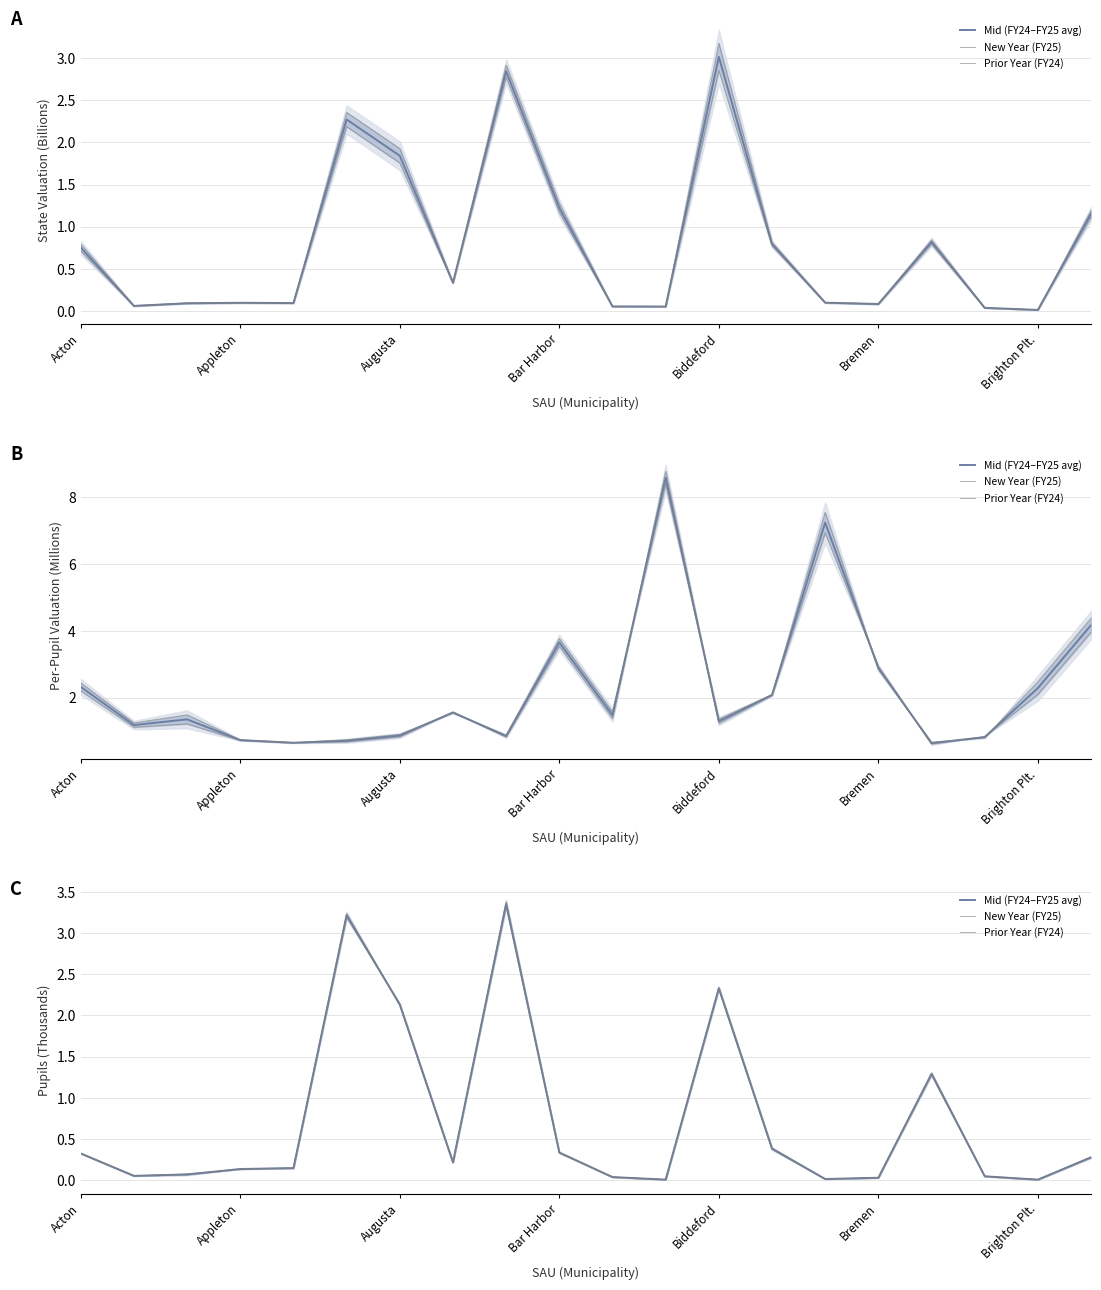

Rank the series by their maximum value, from lowest to highest.

New Year (FY25), Mid (FY24–FY25 avg), Prior Year (FY24)